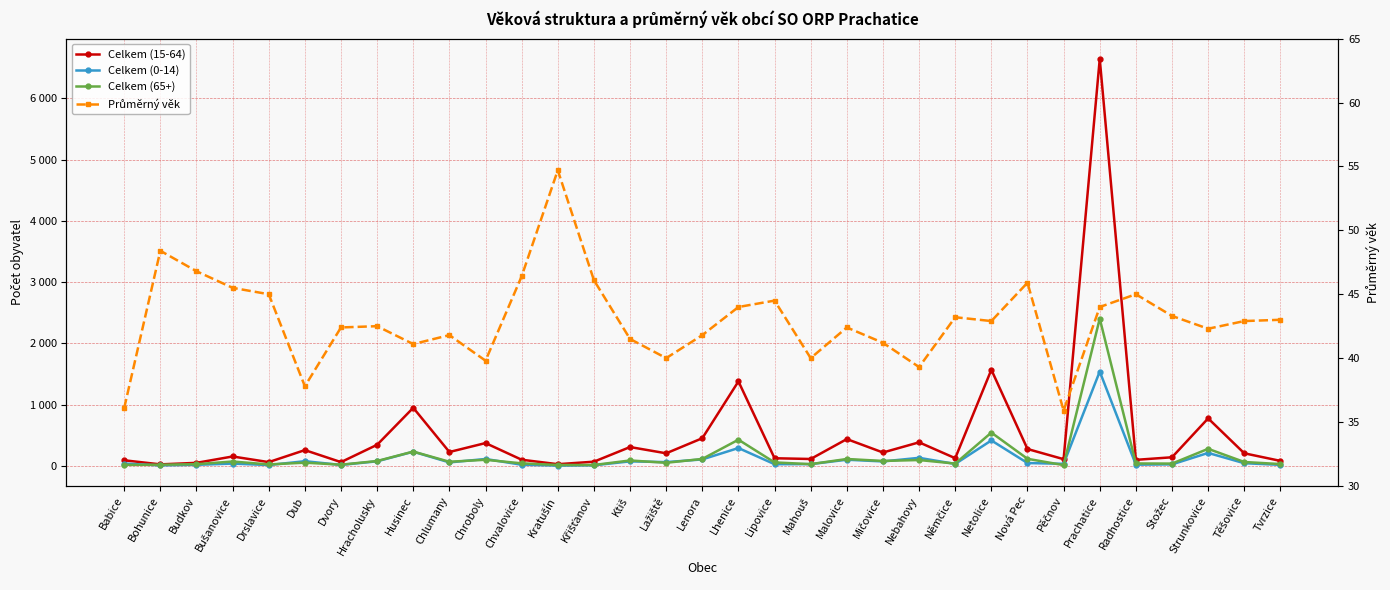

Reading left to right, list all the values displayed in this chart.

Celkem (15-64): Babice=91.0	Bohunice=24.0	Budkov=49.0	Bušanovice=153.0	Drslavice=61.0	Dub=257.0	Dvory=61.0	Hracholusky=344.0	Husinec=948.0	Chlumany=226.0	Chroboly=372.0	Chvalovice=100.0	Kratušín=27.0	Křišťanov=68.0	Ktiš=307.0	Lažiště=205.0	Lenora=451.0	Lhenice=1379.0	Lipovice=124.0	Mahouš=112.0	Malovice=437.0	Mičovice=218.0	Nebahovy=384.0	Němčice=125.0	Netolice=1569.0	Nová Pec=275.0	Pěčnov=109.0	Prachatice=6644.0	Radhostice=98.0	Stožec=140.0	Strunkovice=775.0	Těšovice=205.0	Tvrzice=81.0
Celkem (0-14): Babice=38.0	Bohunice=7.0	Budkov=17.0	Bušanovice=37.0	Drslavice=13.0	Dub=76.0	Dvory=15.0	Hracholusky=74.0	Husinec=231.0	Chlumany=56.0	Chroboly=112.0	Chvalovice=18.0	Kratušín=4.0	Křišťanov=9.0	Ktiš=73.0	Lažiště=61.0	Lenora=105.0	Lhenice=291.0	Lipovice=27.0	Mahouš=28.0	Malovice=100.0	Mičovice=72.0	Nebahovy=131.0	Němčice=31.0	Netolice=415.0	Nová Pec=46.0	Pěčnov=33.0	Prachatice=1540.0	Radhostice=19.0	Stožec=24.0	Strunkovice=211.0	Těšovice=43.0	Tvrzice=16.0
Celkem (65+): Babice=16.0	Bohunice=18.0	Budkov=27.0	Bušanovice=71.0	Drslavice=23.0	Dub=52.0	Dvory=19.0	Hracholusky=79.0	Husinec=233.0	Chlumany=67.0	Chroboly=99.0	Chvalovice=41.0	Kratušín=14.0	Křišťanov=14.0	Ktiš=88.0	Lažiště=50.0	Lenora=113.0	Lhenice=427.0	Lipovice=56.0	Mahouš=28.0	Malovice=112.0	Mičovice=80.0	Nebahovy=95.0	Němčice=37.0	Netolice=543.0	Nová Pec=115.0	Pěčnov=12.0	Prachatice=2404.0	Radhostice=39.0	Stožec=37.0	Strunkovice=278.0	Těšovice=63.0	Tvrzice=29.0
Průměrný věk: Babice=36.1	Bohunice=48.4	Budkov=46.8	Bušanovice=45.5	Drslavice=45.0	Dub=37.8	Dvory=42.4	Hracholusky=42.5	Husinec=41.1	Chlumany=41.8	Chroboly=39.8	Chvalovice=46.4	Kratušín=54.7	Křišťanov=46.1	Ktiš=41.5	Lažiště=40.0	Lenora=41.8	Lhenice=44.0	Lipovice=44.5	Mahouš=40.0	Malovice=42.4	Mičovice=41.2	Nebahovy=39.3	Němčice=43.2	Netolice=42.9	Nová Pec=45.9	Pěčnov=35.9	Prachatice=44.0	Radhostice=45.0	Stožec=43.3	Strunkovice=42.3	Těšovice=42.9	Tvrzice=43.0